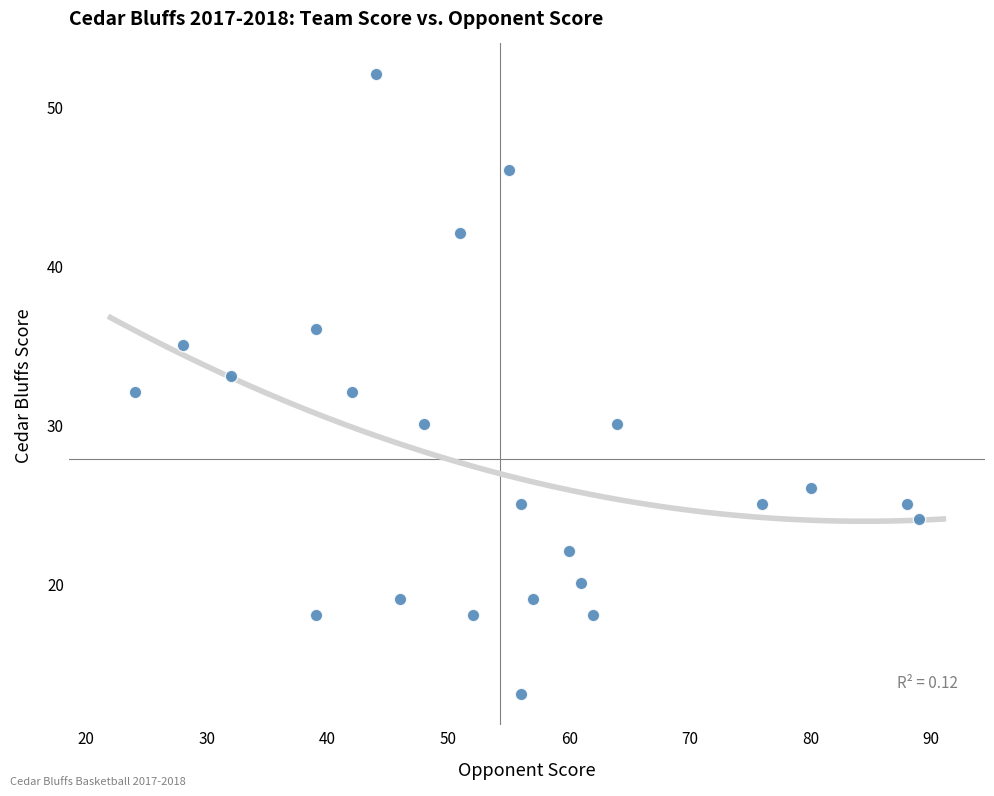

What is the range of X values (max minus min)?

65